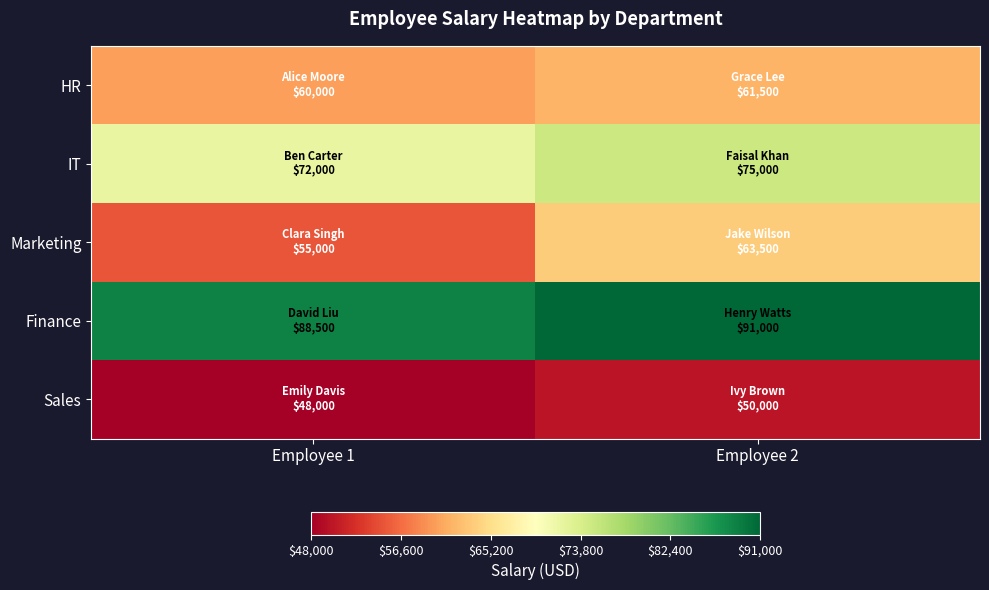

List the series in order of their peak value, highest first.

Finance, IT, Marketing, HR, Sales